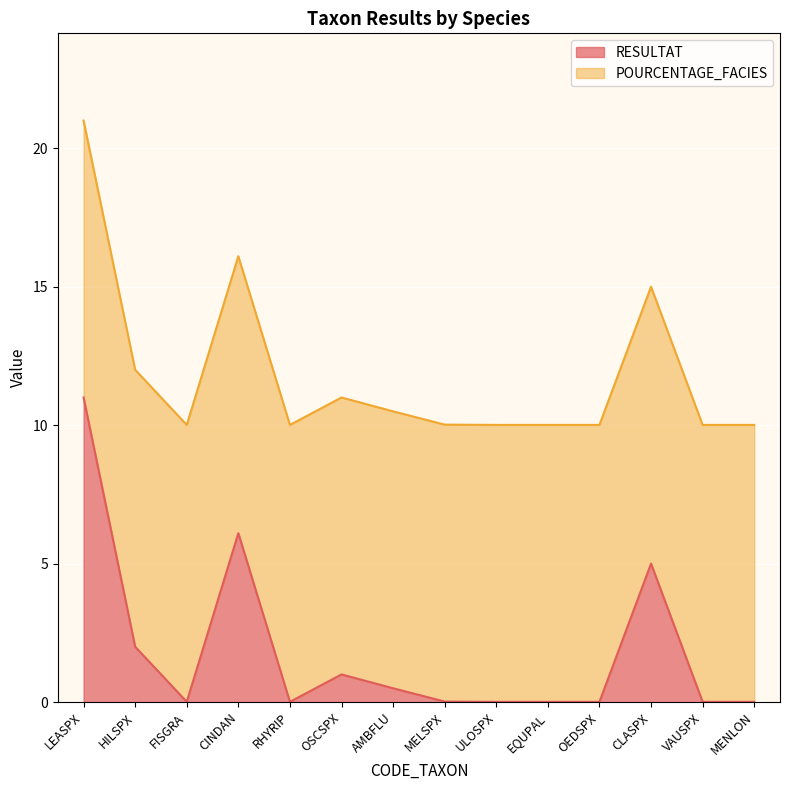

The chart shows a value of 11.0 at OSCSPX. True or false?

True